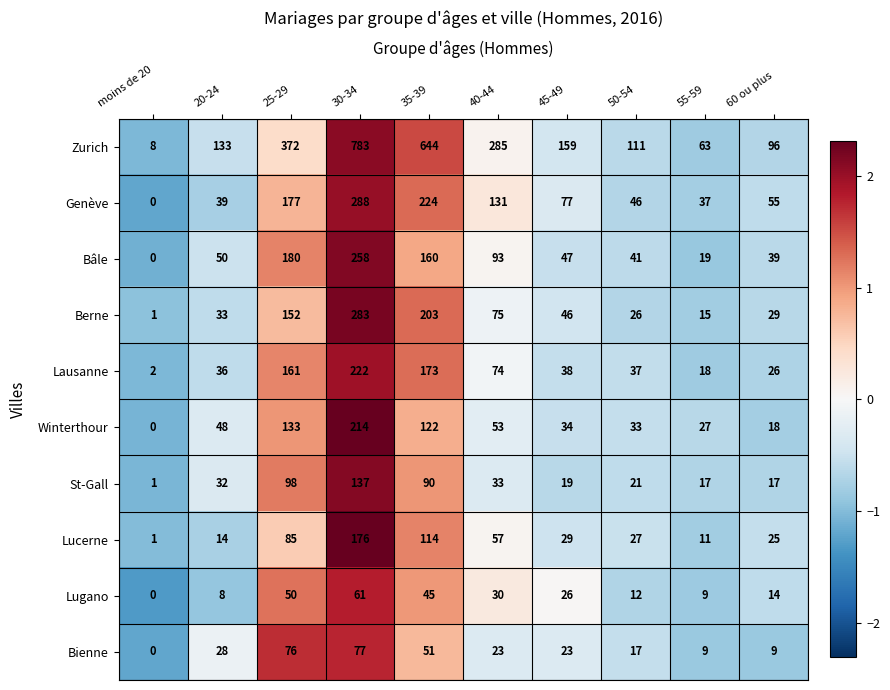

Rank the series by their maximum value, from highest to lowest.

Zurich, Genève, Berne, Bâle, Lausanne, Winterthour, Lucerne, St-Gall, Bienne, Lugano